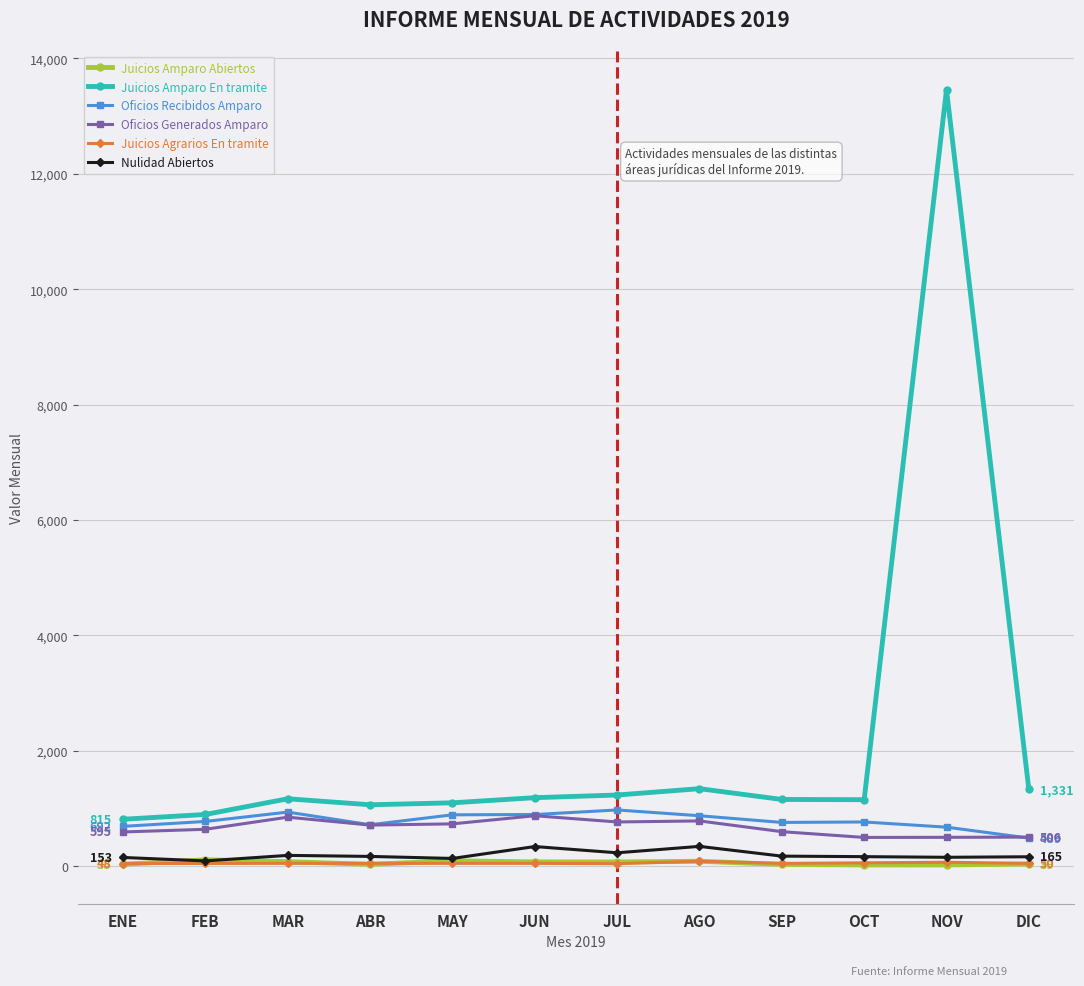

What is the label of the 3rd point from the left?

MAR